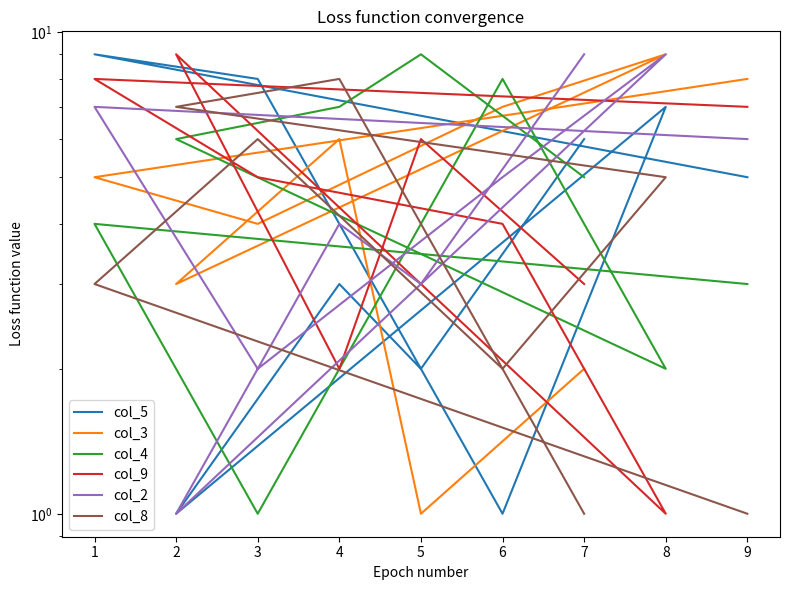

How many values in the col_4 series are below 5?

4